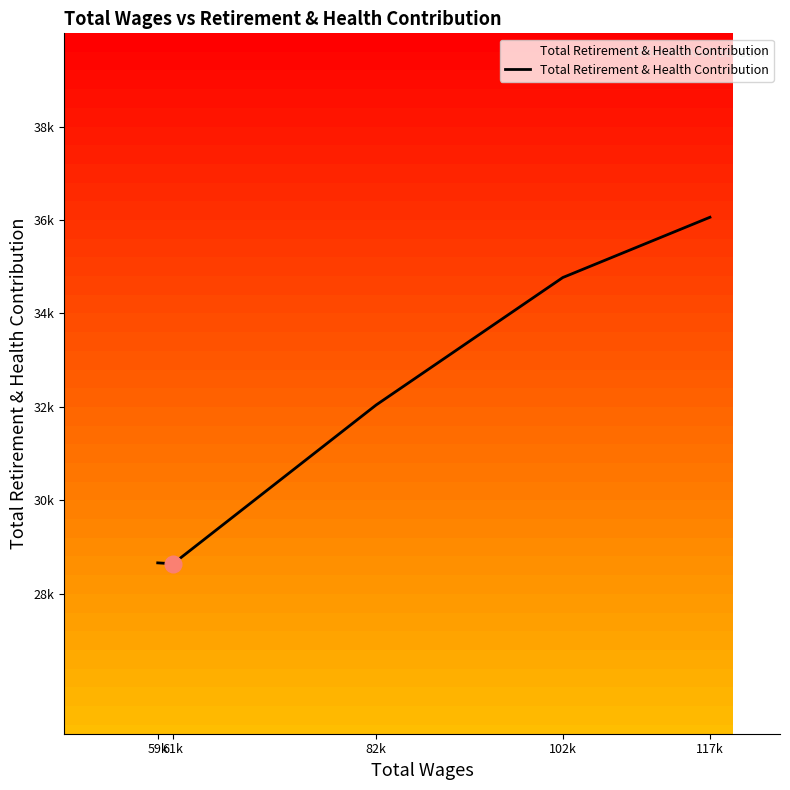

List the labels in order of value, largest first.

117k, 102k, 82k, 59k, 61k